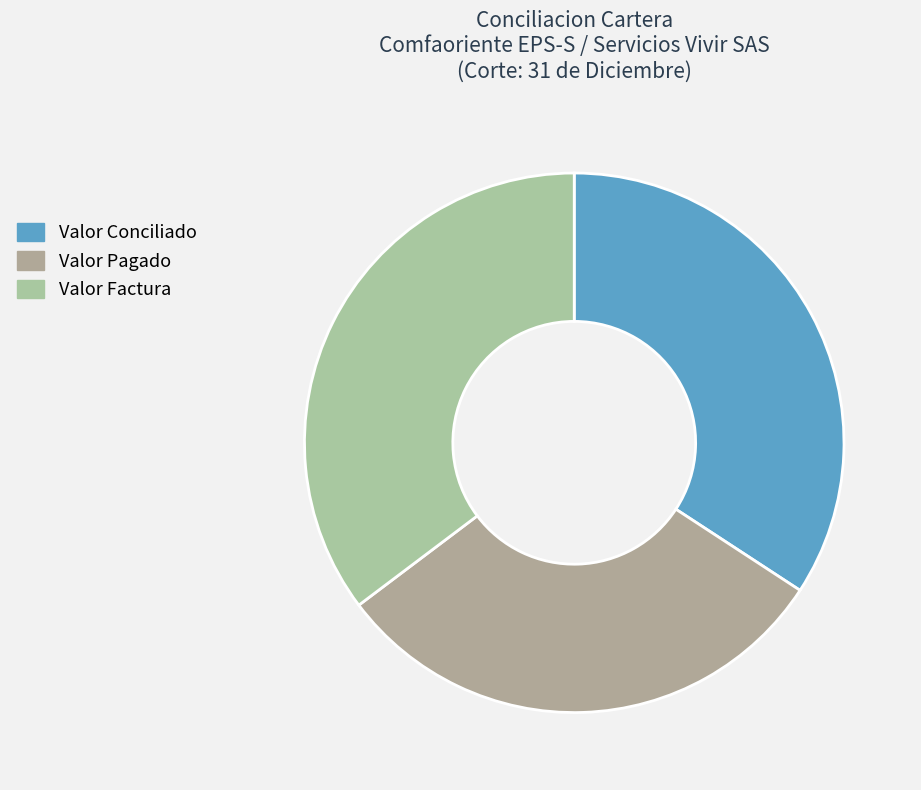

What is the largest slice in the pie chart?

Valor Factura